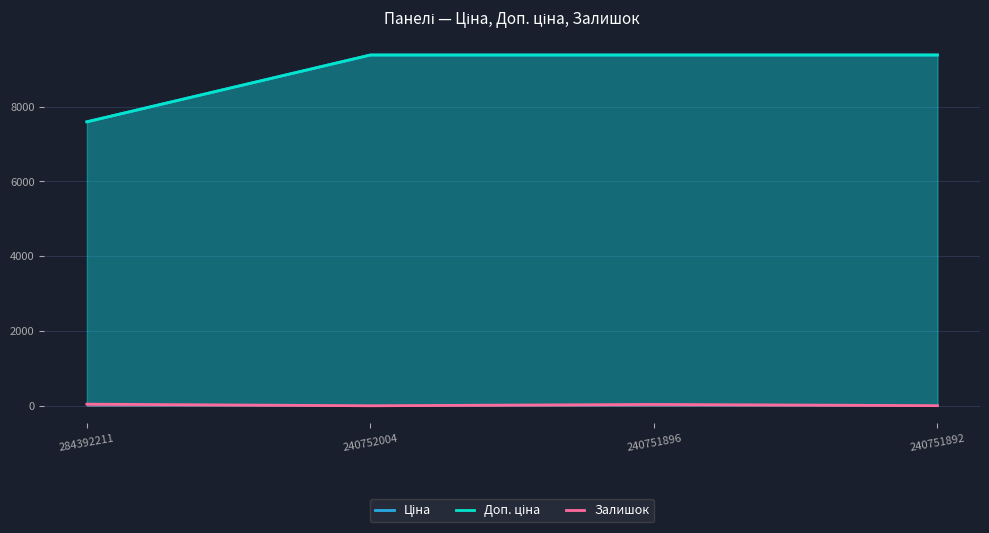

Which has a higher value, 240751892 or 240752004?

240751892